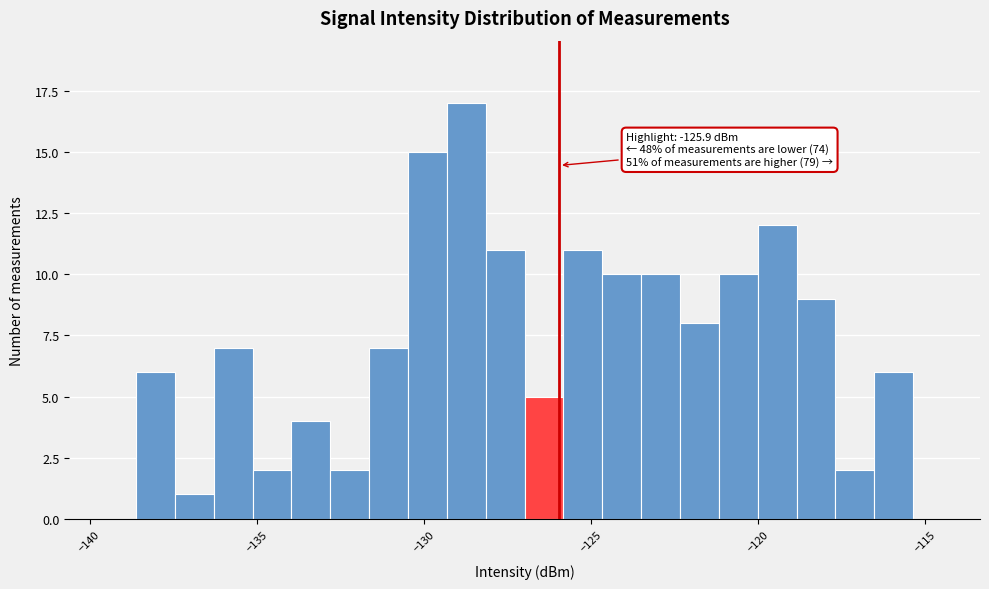

Read against the x-axis, roughly where is the centre of the tallest bar?

-128.5